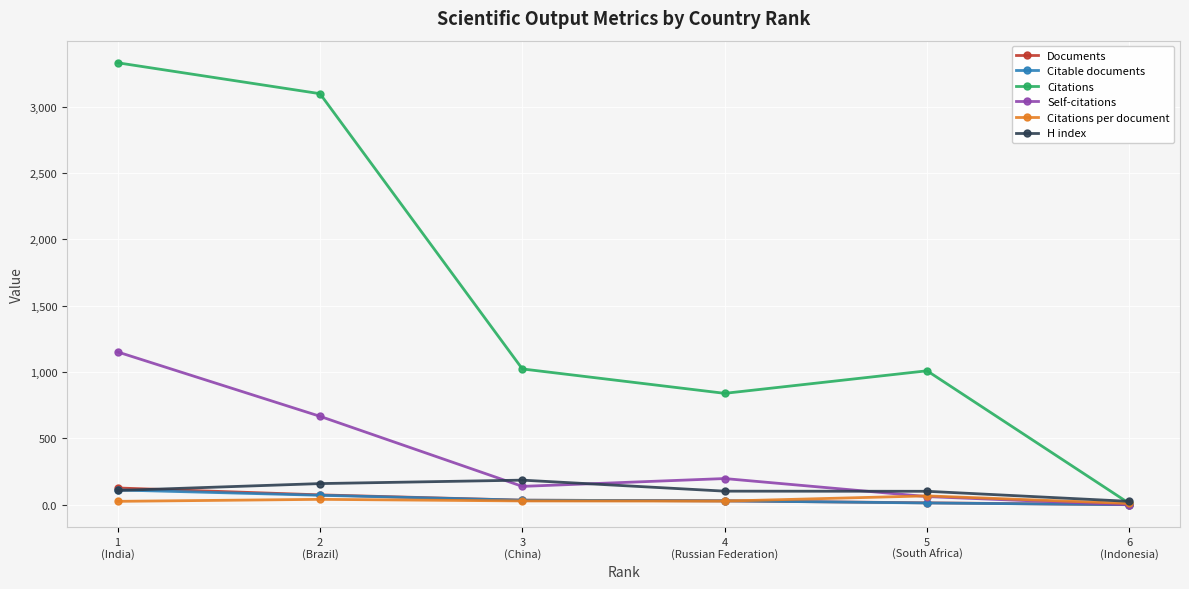

Does the chart have visible grid lines?

Yes